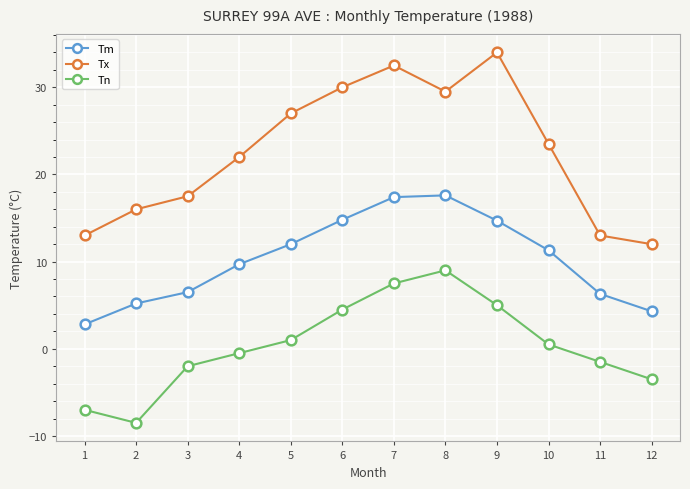

Which series has the widest spread of values?

Tx